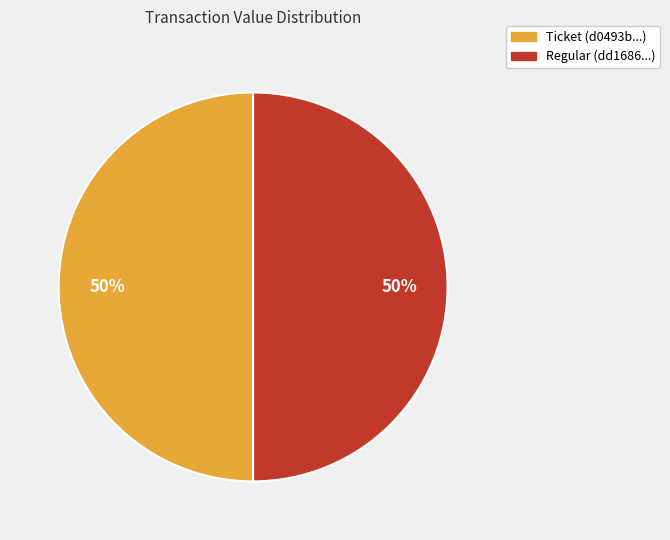

Approximately how many times larger is the value at Ticket (d0493b...) compared to Regular (dd1686...)?

1.0